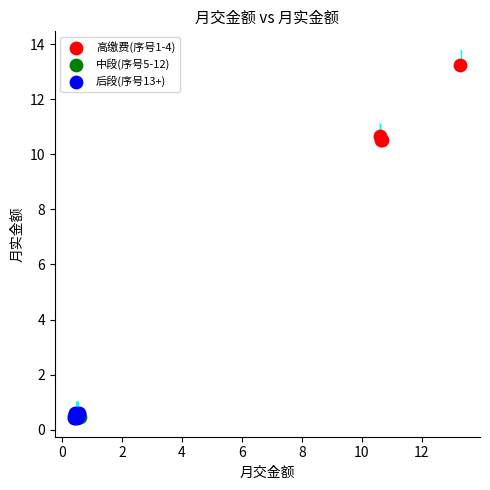

Which series has the largest Y range (max minus min)?

高缴费(序号1-4)